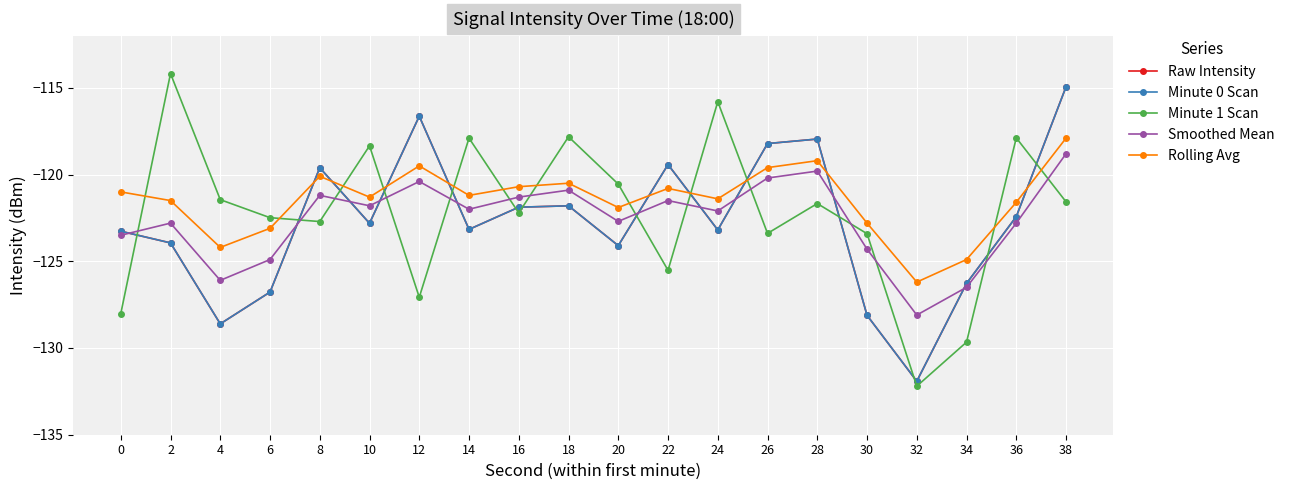

How many values in the Minute 0 Scan series exceed -122?

8